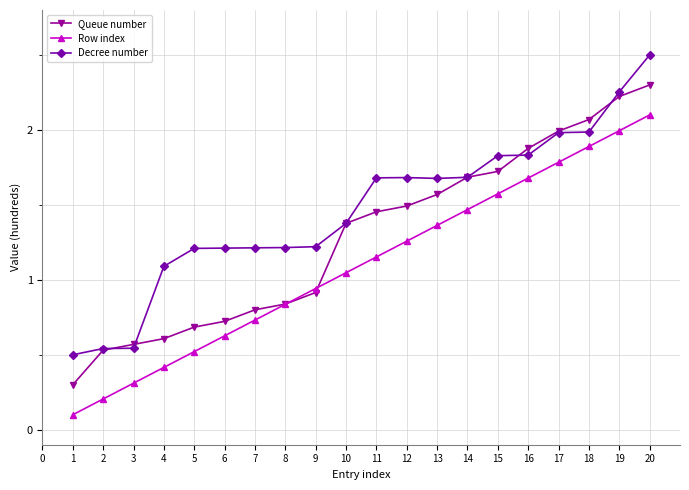

Count the number of categories in the chart.

20